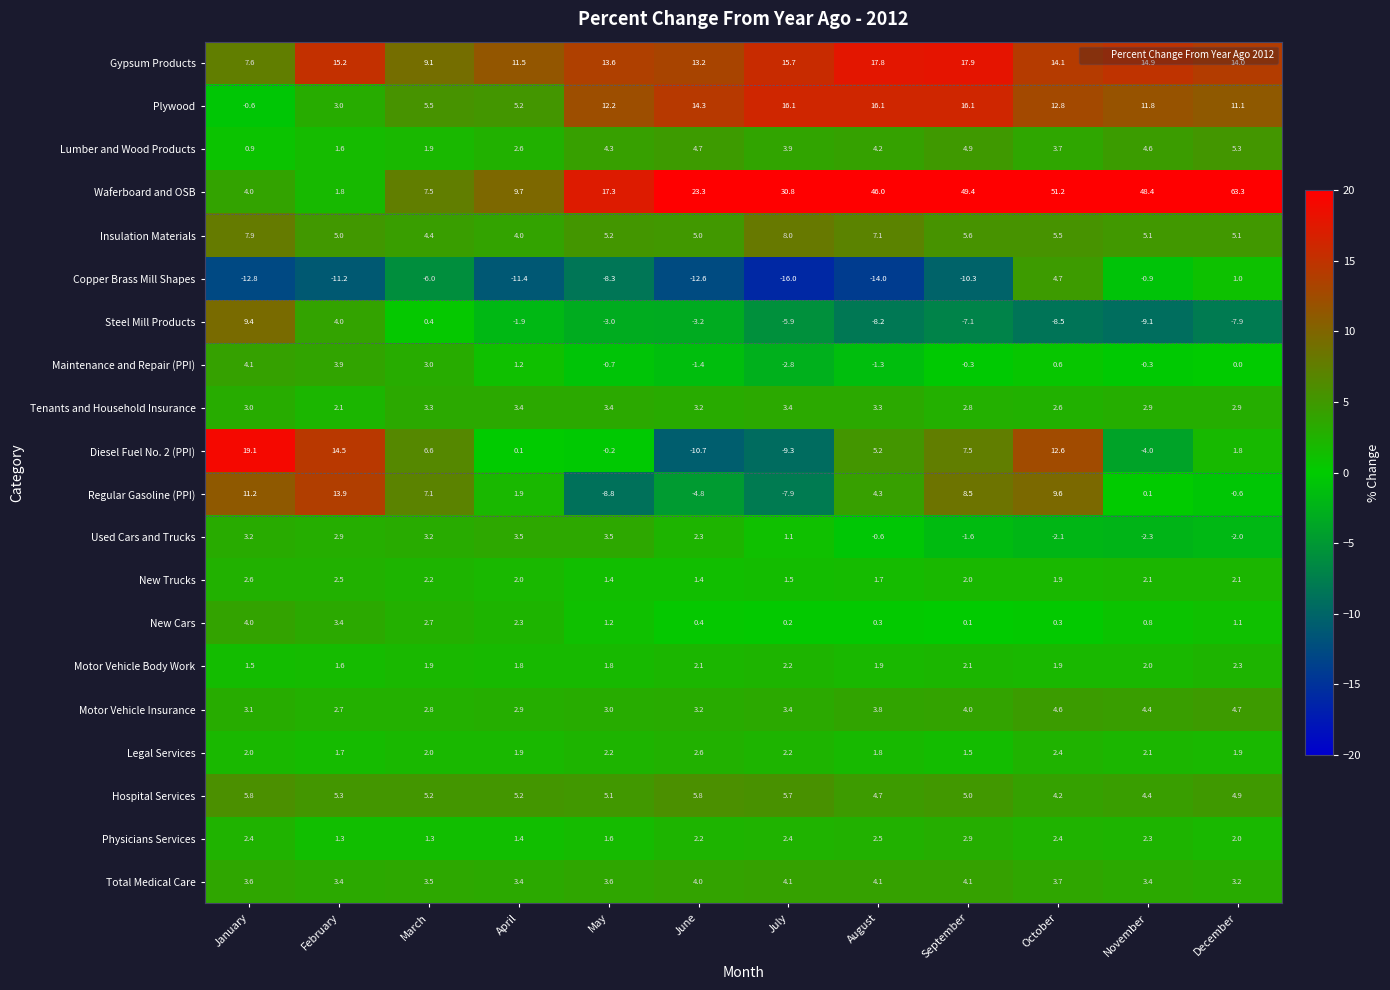

Which series changed the most between July and December?

Waferboard and OSB